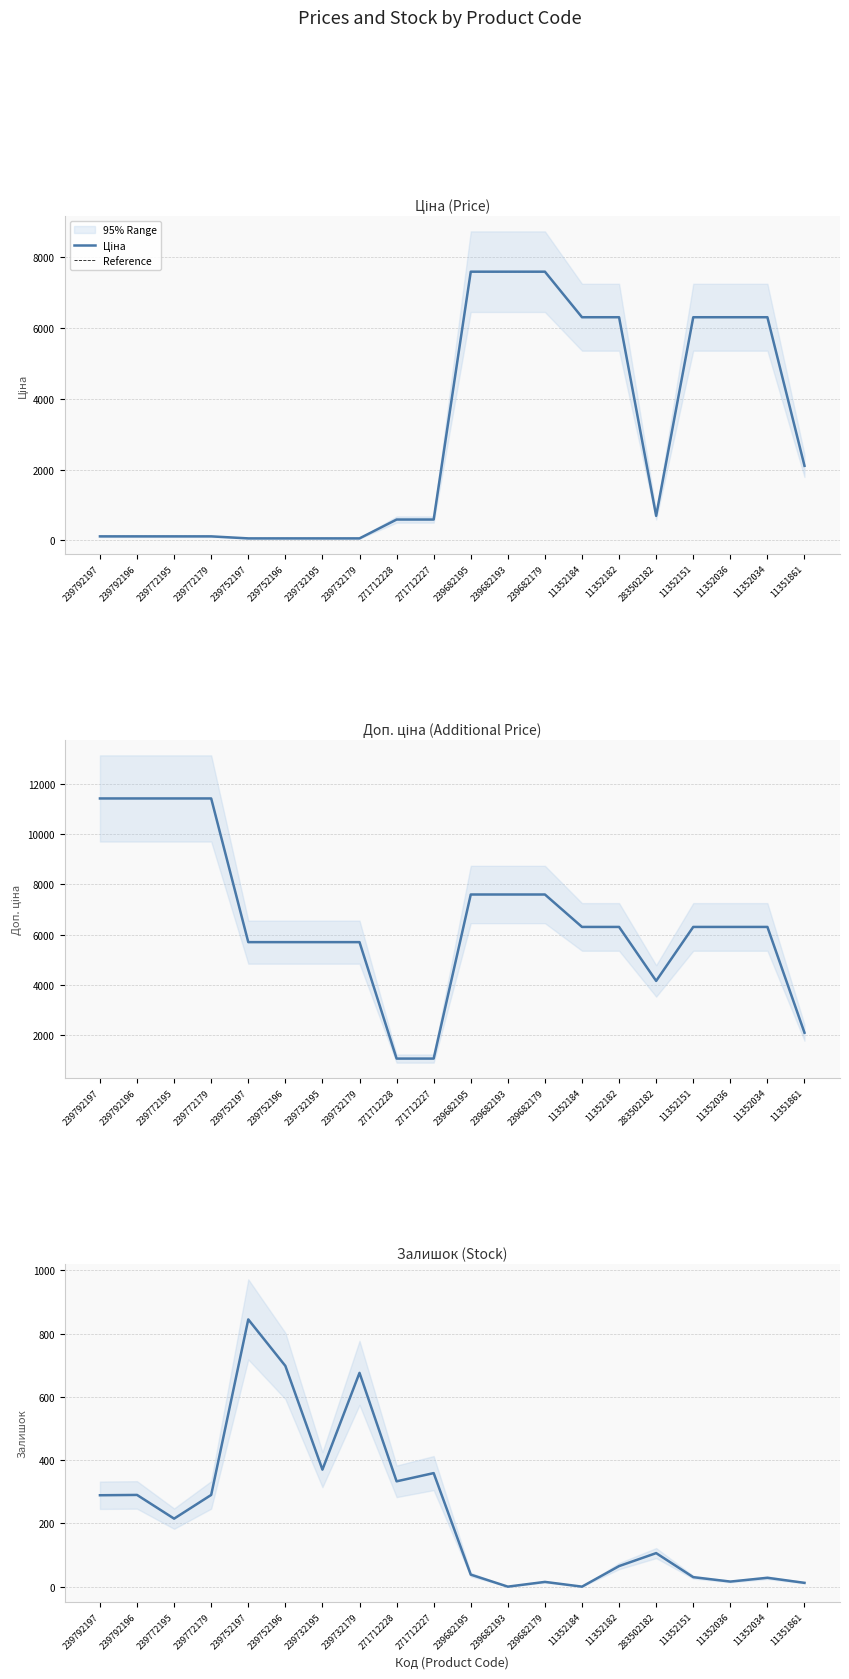

What is the label of the 13th point from the left?

239682179